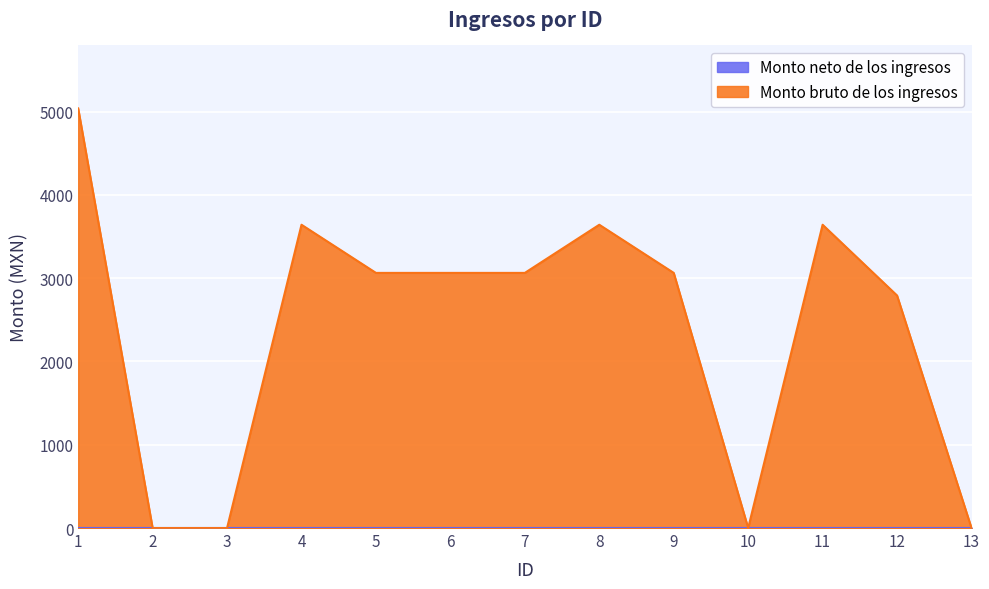

What is the greatest value displayed?

5038.0